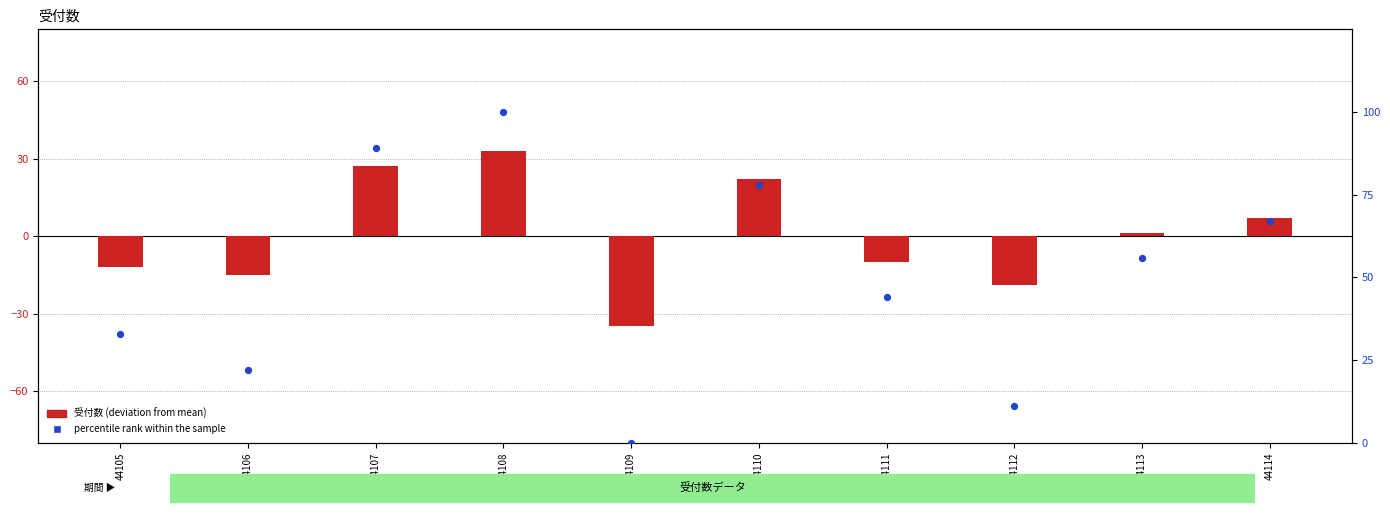

What are all the series names shown in the legend?

受付数 (deviation from mean), percentile rank within the sample